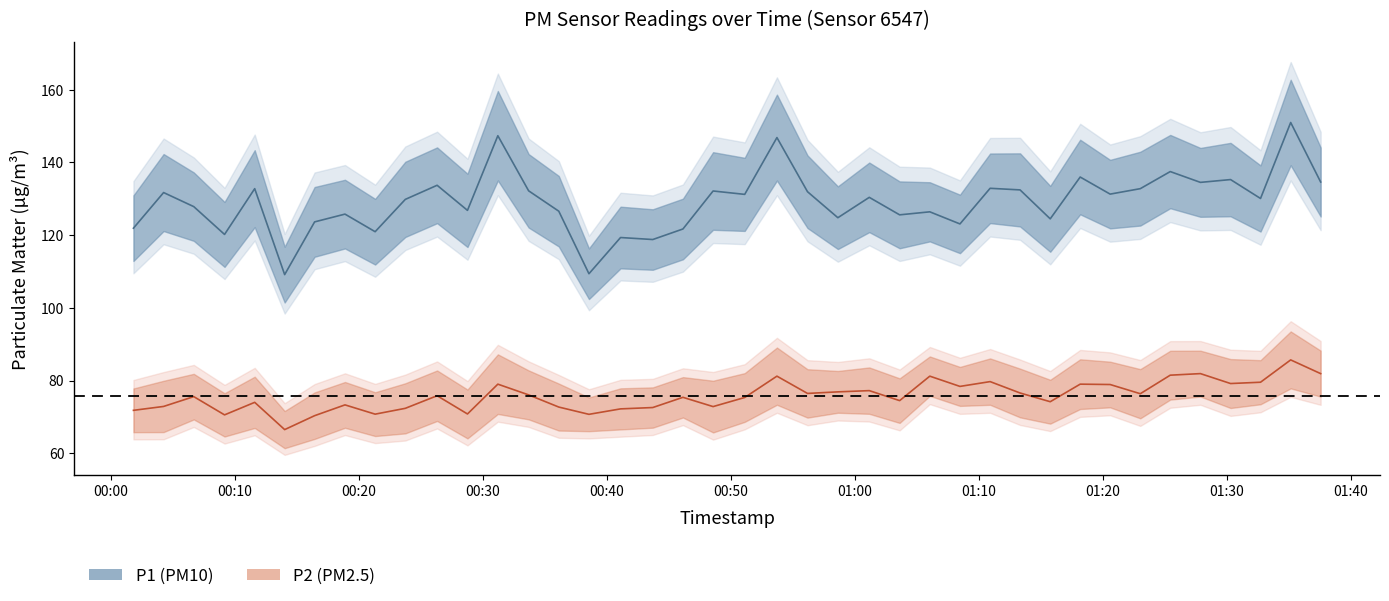

Which series has the largest range (max minus min)?

P1